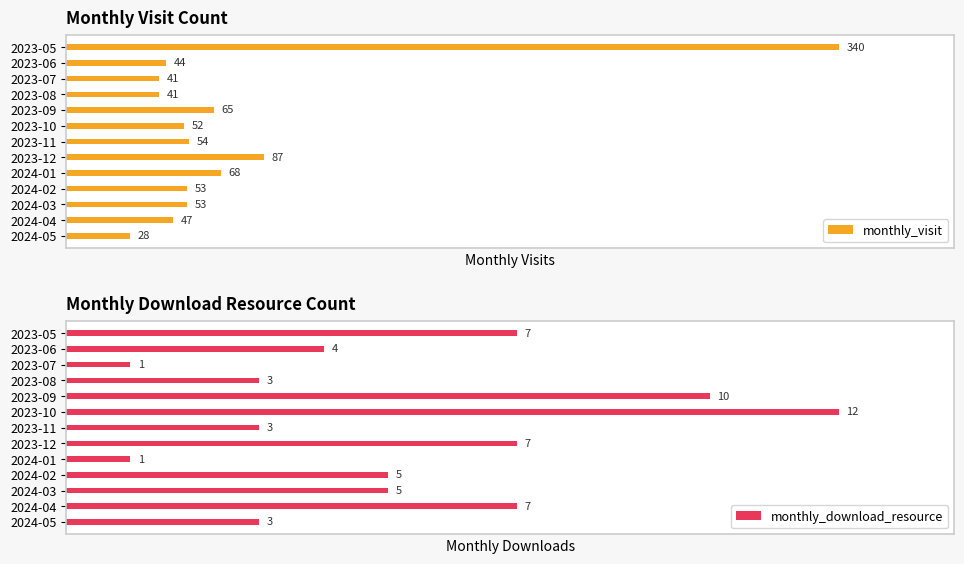

Which series has the widest spread of values?

monthly_visit